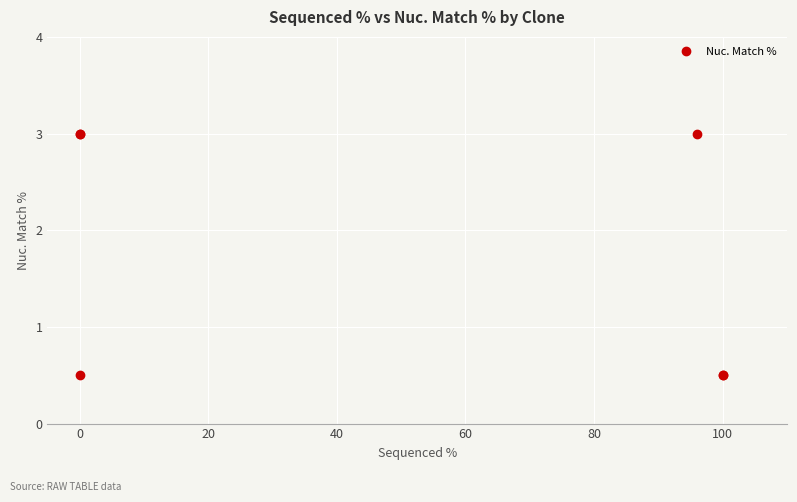

Which has a higher value, 20 or 0?

20